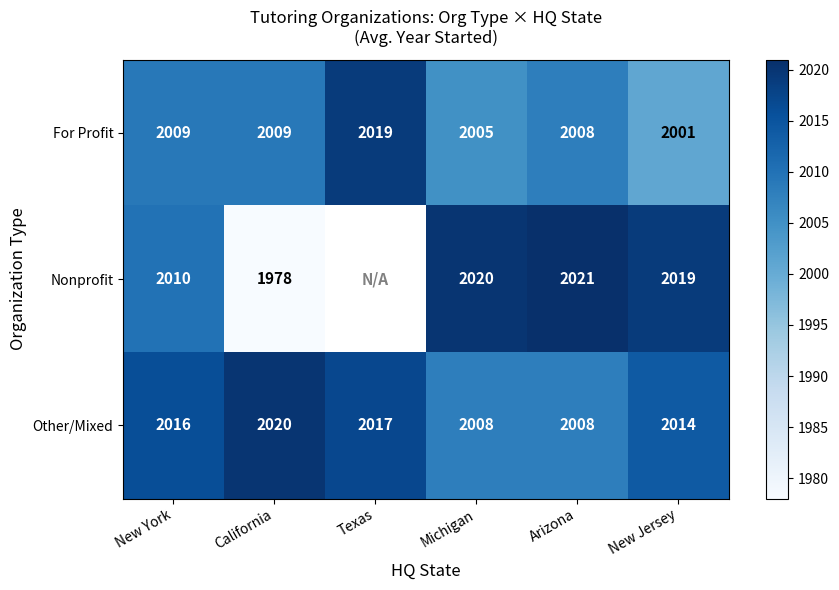

Which label corresponds to the largest value in the chart?

Arizona